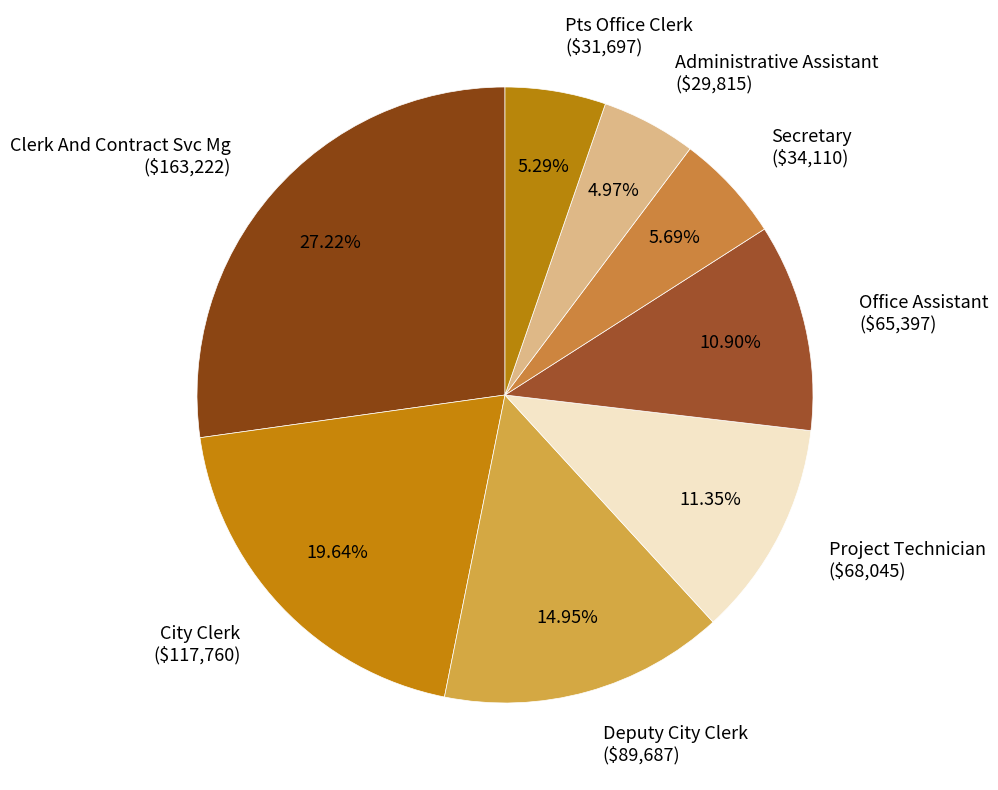

Is there any slice that represents more than half of the pie?

No